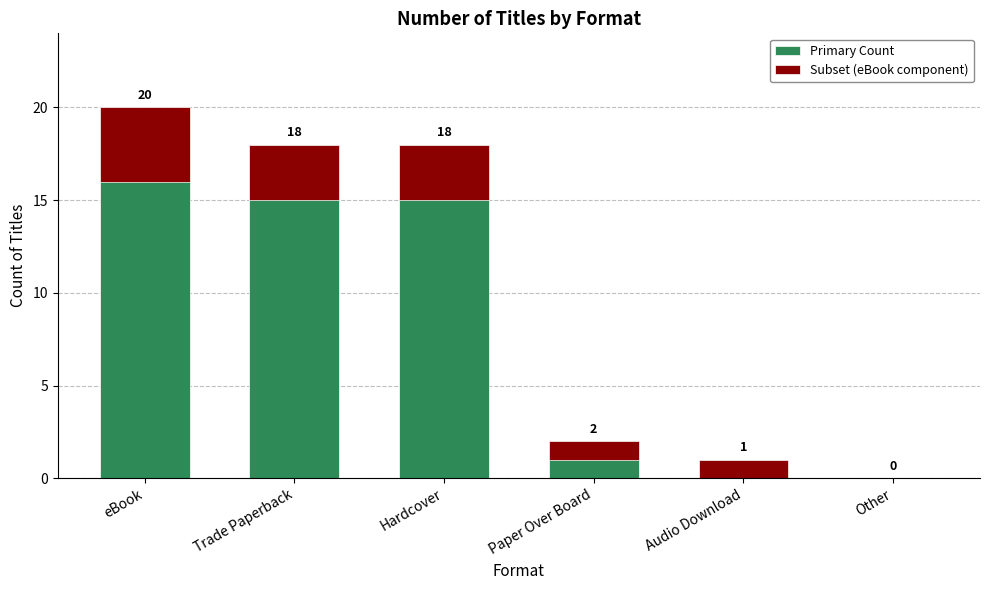

Between Other and Trade Paperback, which is larger?

Trade Paperback